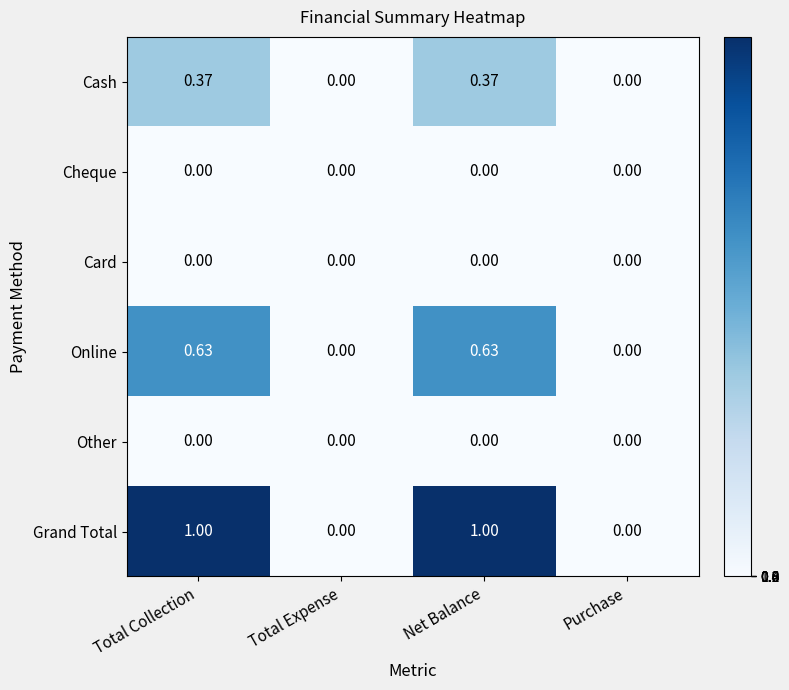

Which series changed the most between Total Collection and Purchase?

Grand Total